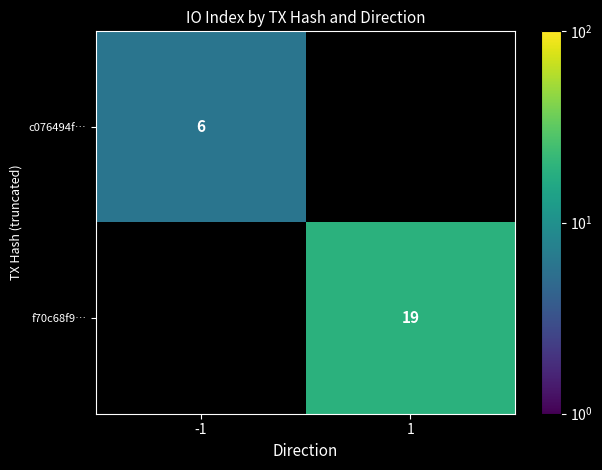

True or false: f70c68f9… has a value of 19 at 1.

True